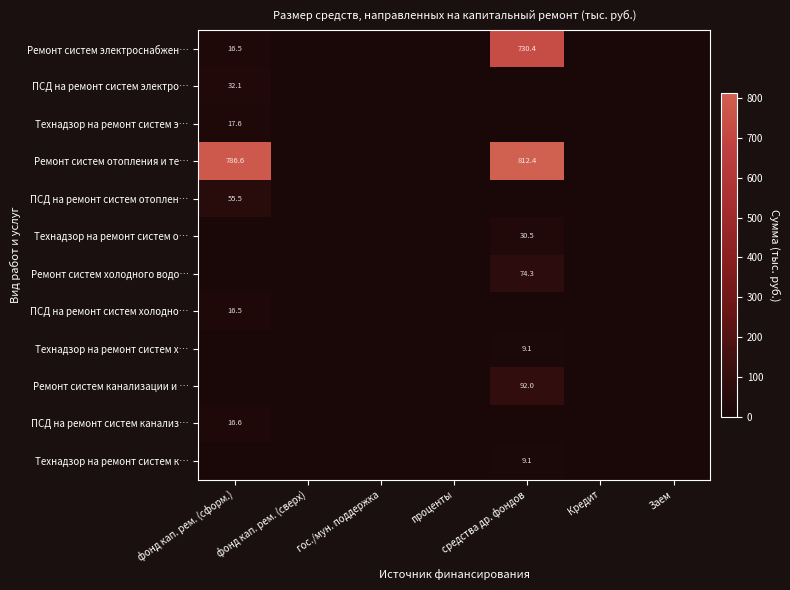

The Ремонт систем отопления и те… series shows 786.6 at фонд кап. рем. (сформ.). True or false?

True